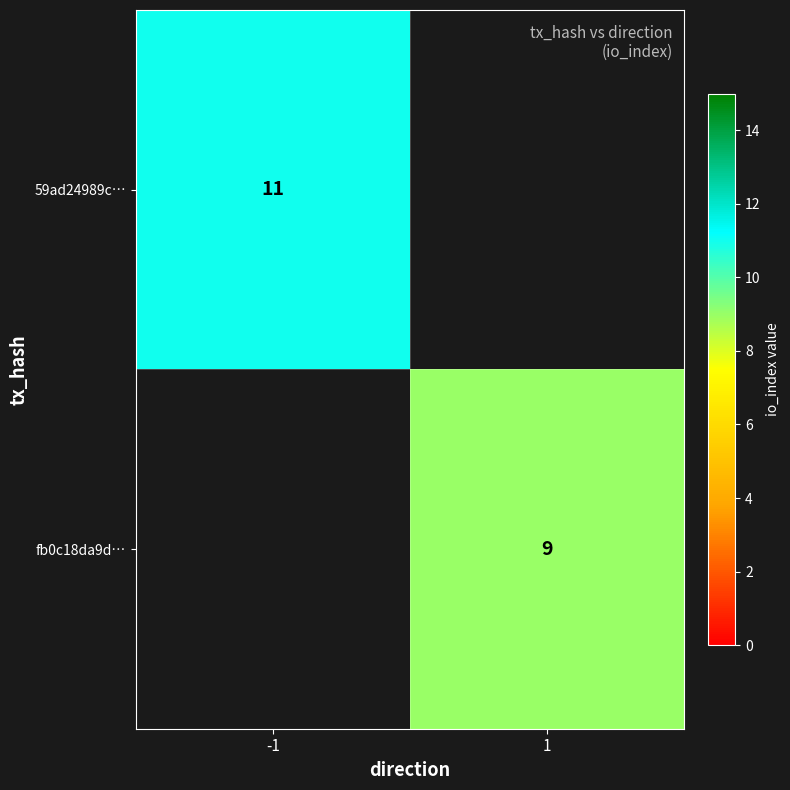

The 59ad24989c… series shows 3 at -1. True or false?

False